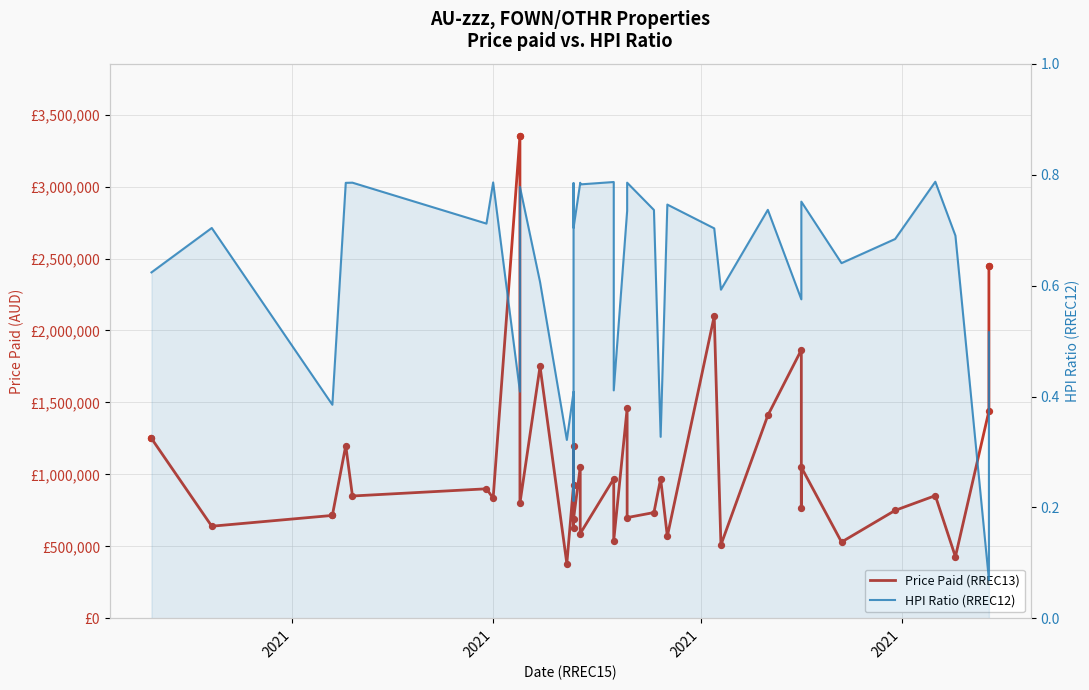

Which series has the largest total across all categories?

Price Paid (RREC13)